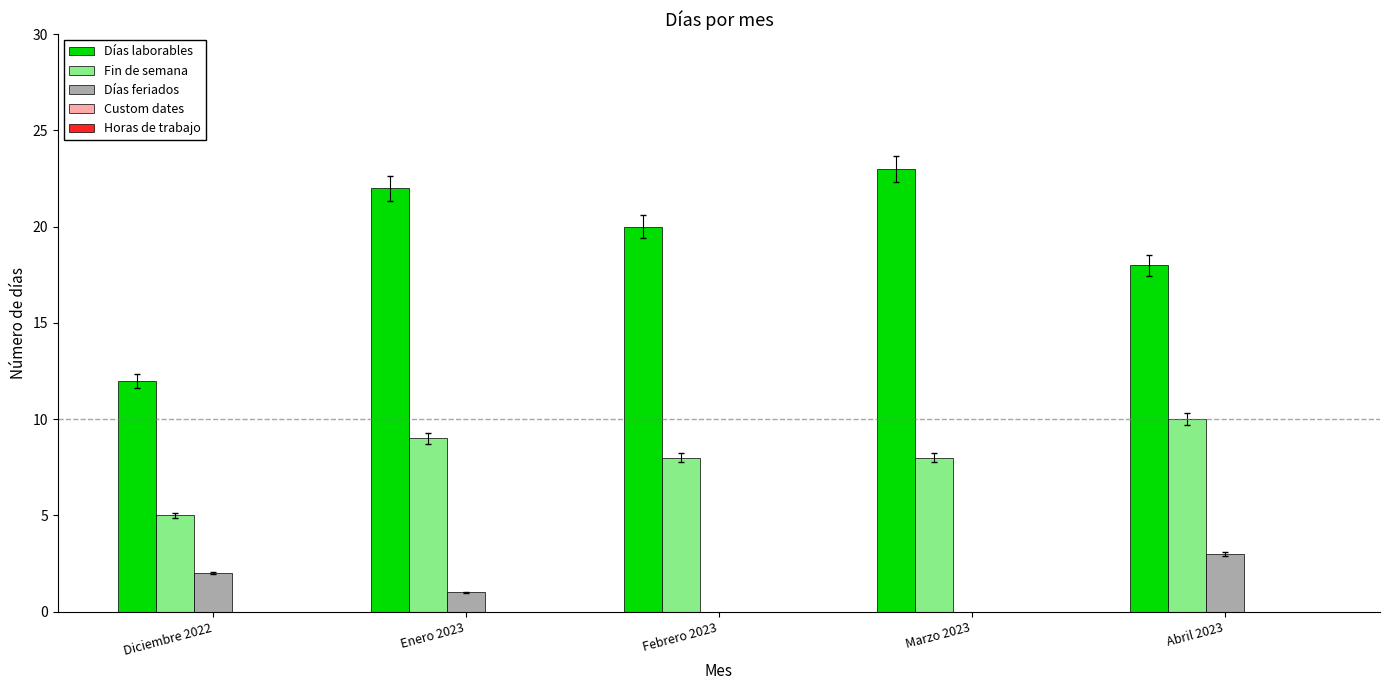

Is it true that Días laborables equals 15 at Enero 2023?

False